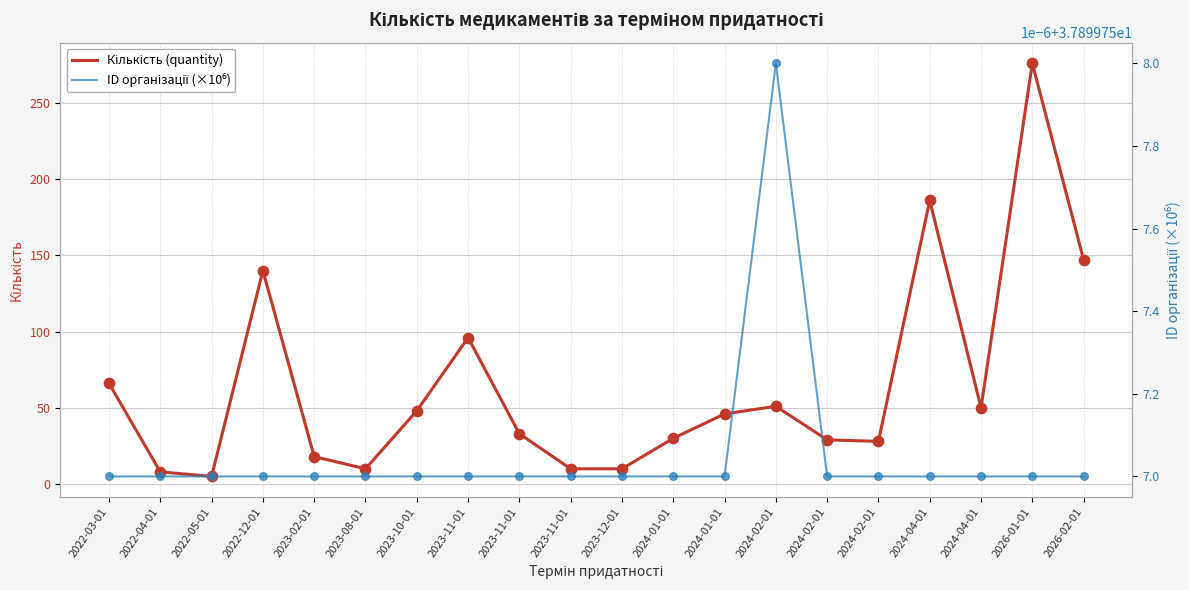

What are all the series names shown in the legend?

Кількість (quantity), ID організації (×10⁶)